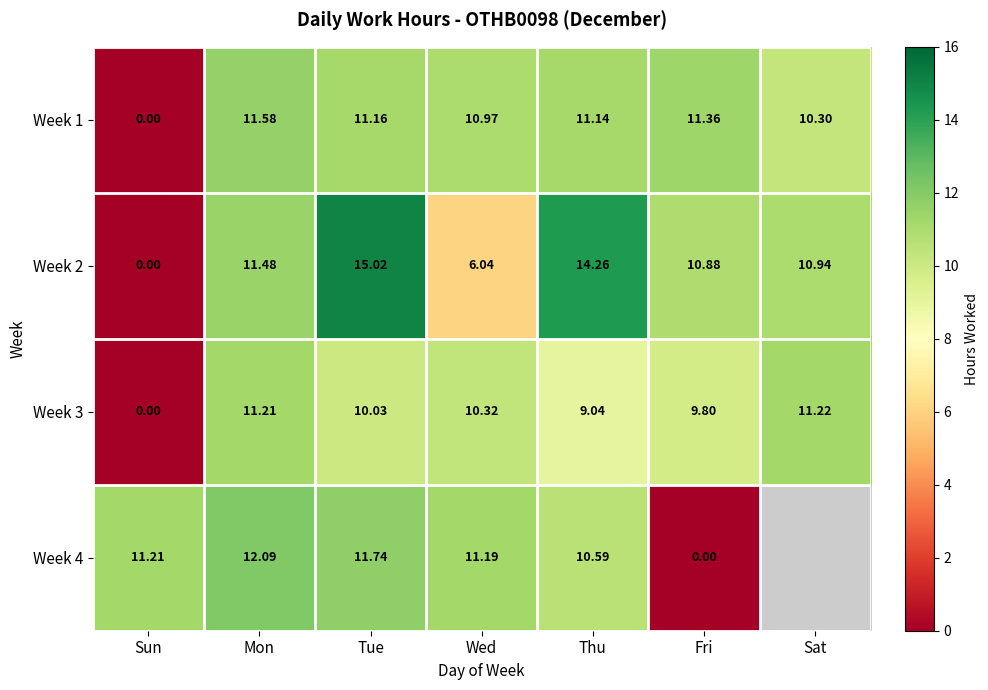

What is the spread (max minus min) of values at Thu?

5.2